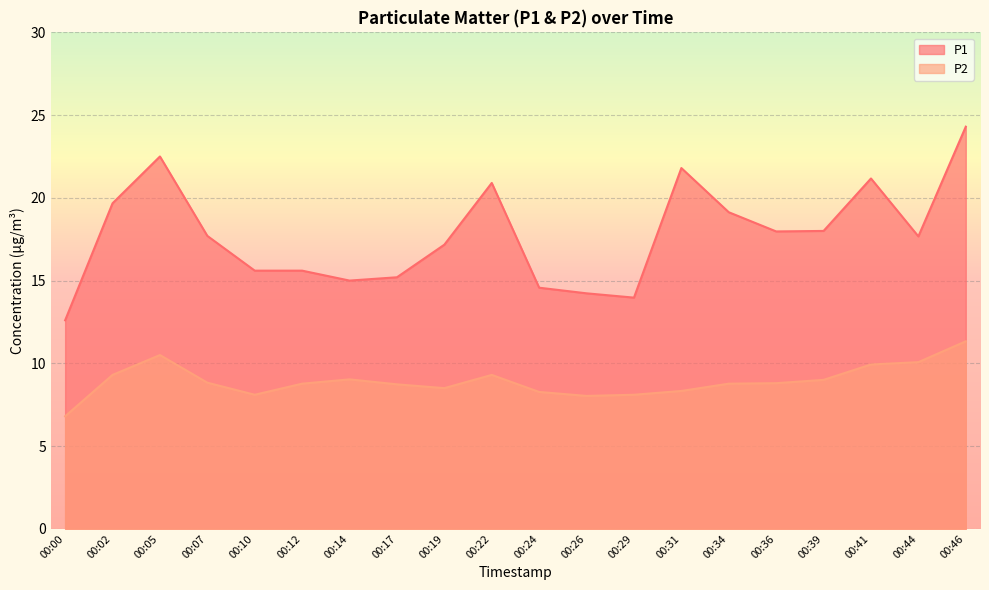

What is the sum of all P2 values?

178.5